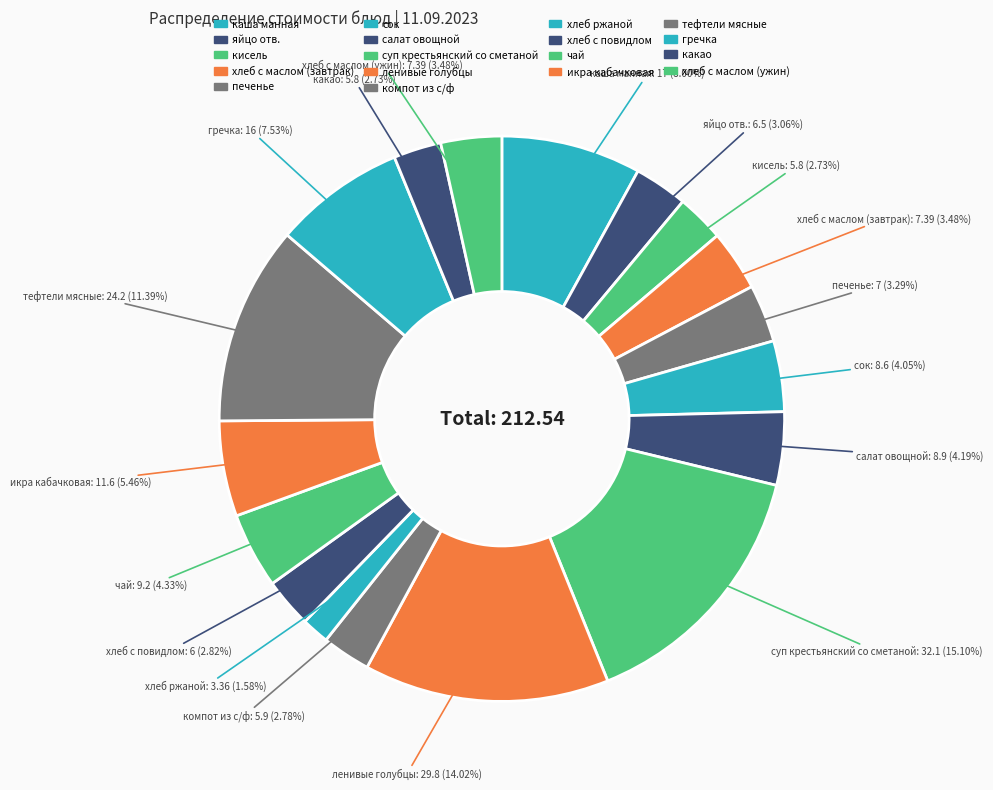

Approximately how many times larger is the value at икра кабачковая compared to хлеб с маслом (ужин)?

1.6